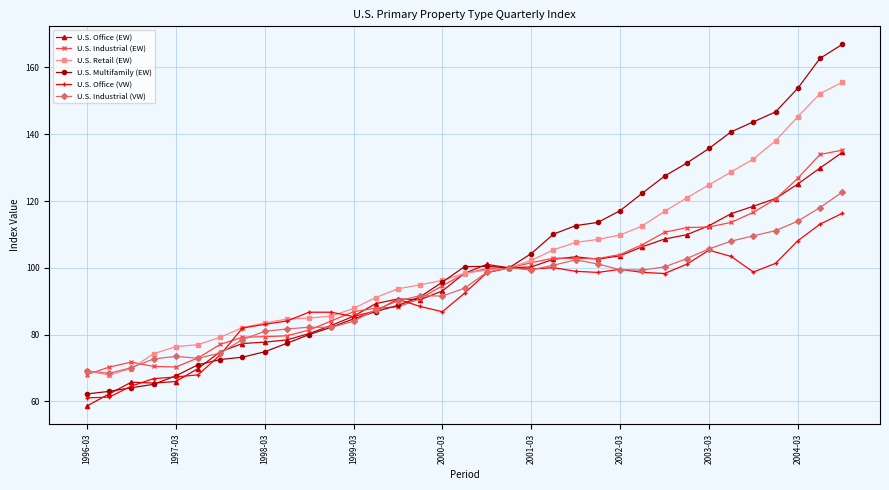

What is the minimum value for U.S. Industrial (EW)?

68.0